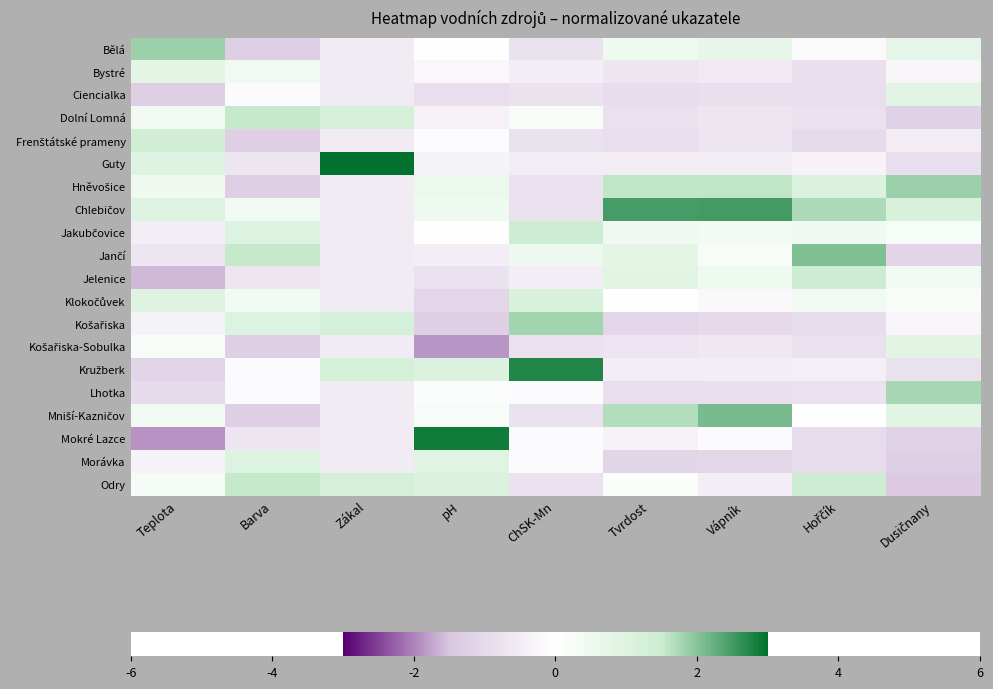

Rank the series at pH from lowest to highest value.

Košařiska-Sobulka, Košařiska, Klokočůvek, Ciencialka, Jelenice, Jančí, Dolní Lomná, Guty, Bystré, Frenštátské prameny, Bělá, Jakubčovice, Lhotka, Mniší-Kazničov, Chlebičov, Hněvošice, Morávka, Kružberk, Odry, Mokré Lazce